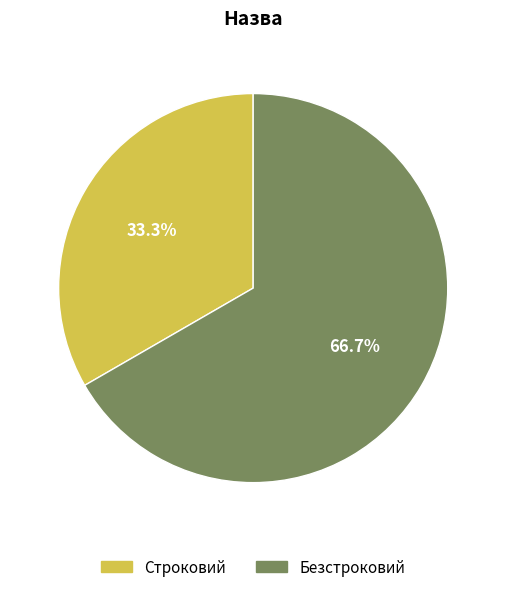

What is the total percentage of Безстроковий and Строковий?

100.0%